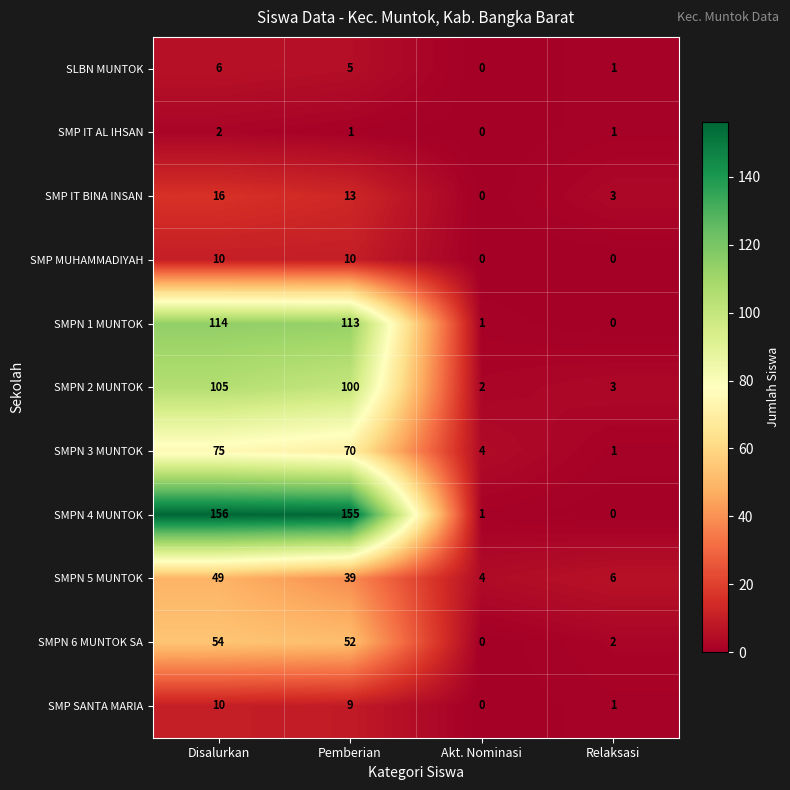

How many SMP IT BINA INSAN values are between 3 and 16?

3